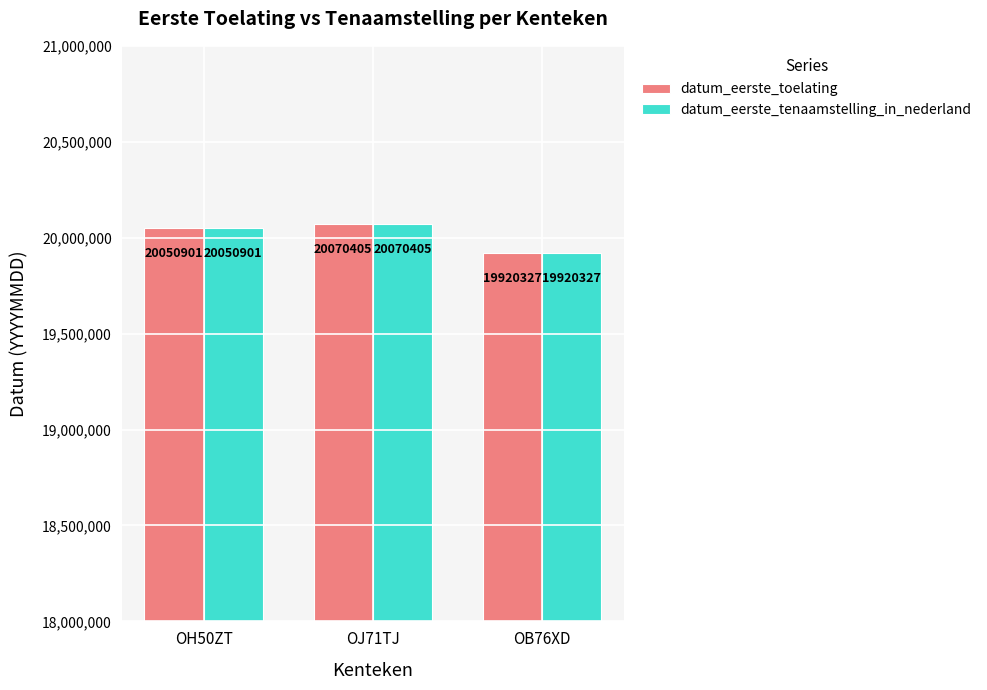

Does the chart contain stacked bars?

No